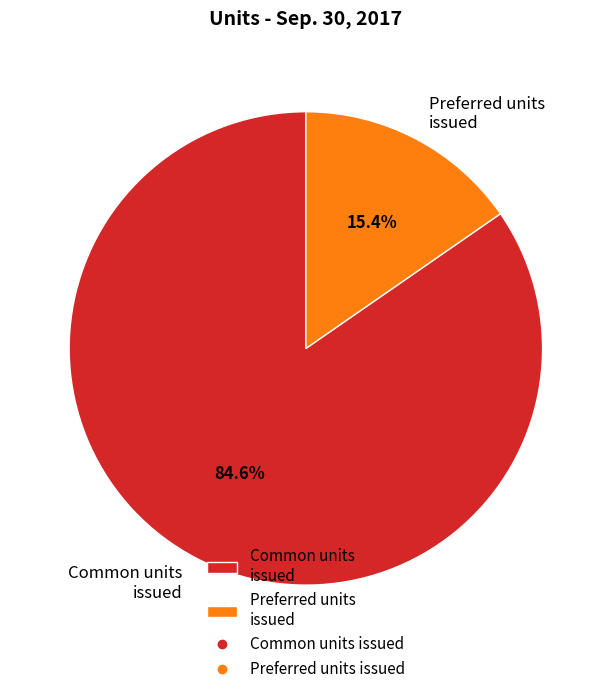

Which slice is the largest?

Common units issued